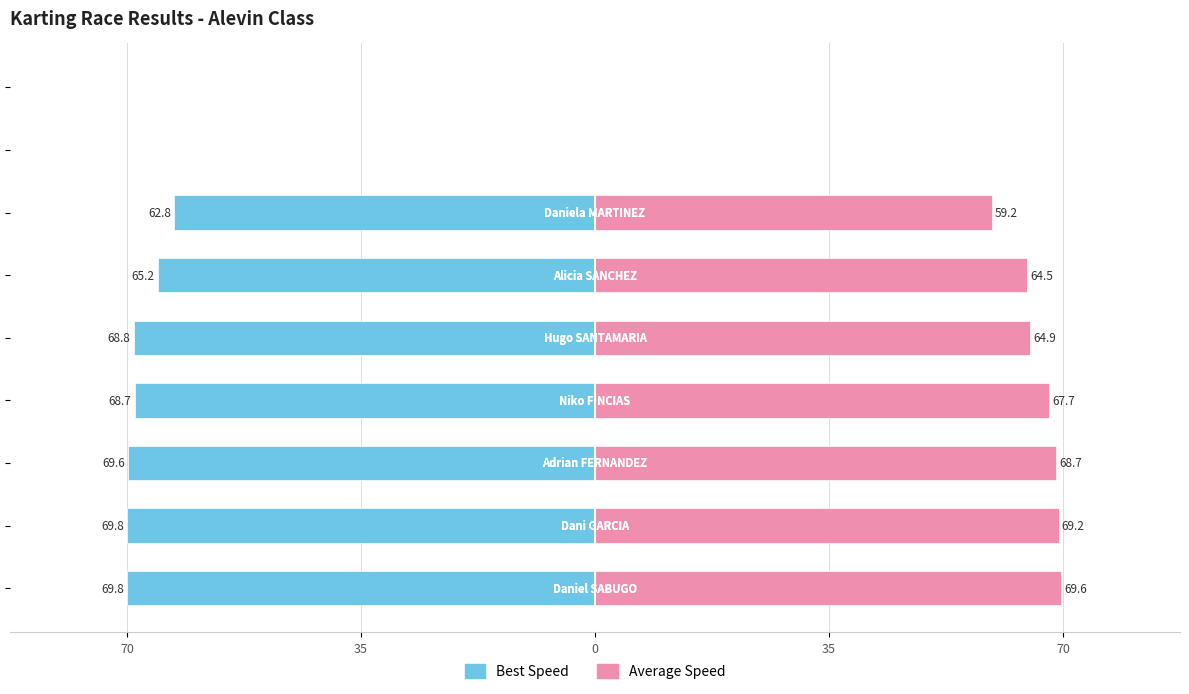

How many values in Best Speed are below zero?

7